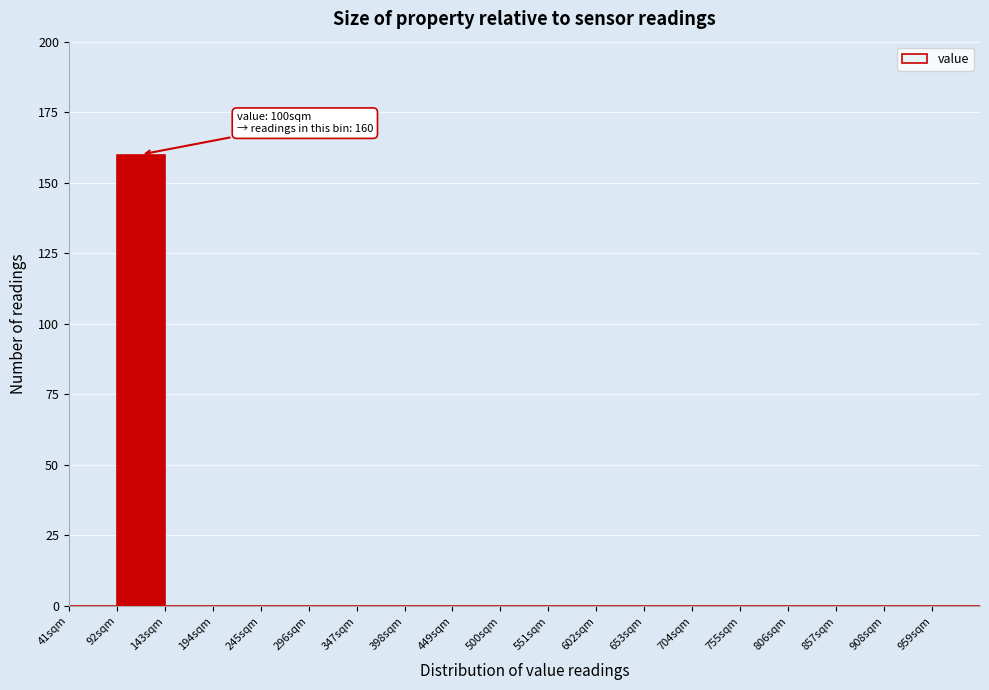

Over which range of the x-axis is the bar tallest?

92 to 143